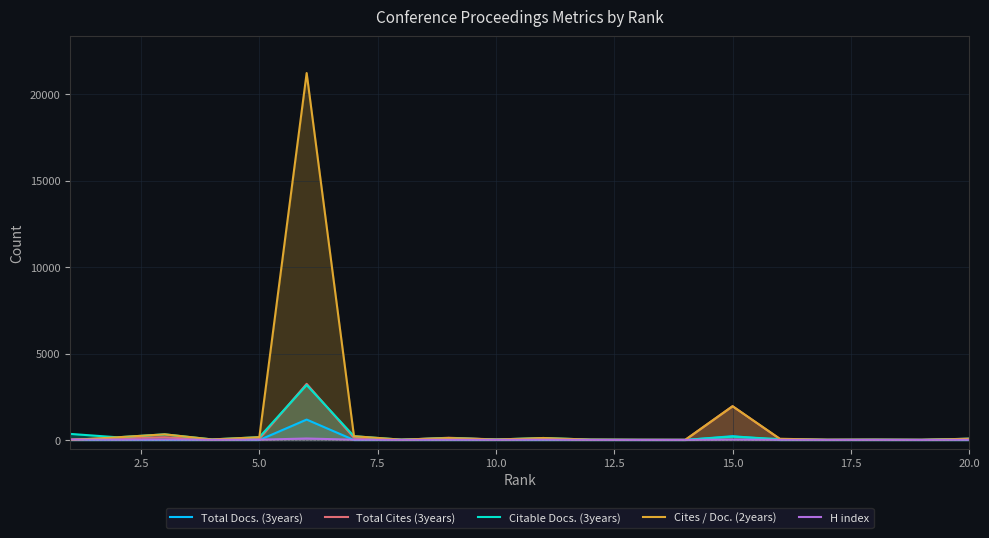

Which series has the widest spread of values?

Cites / Doc. (2years)